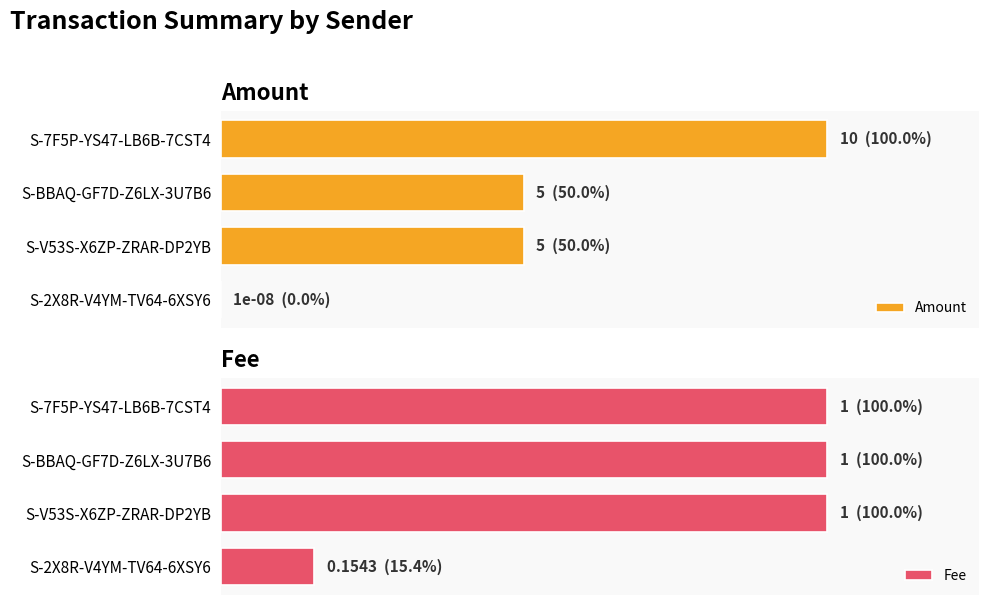

What is the maximum value shown in the chart?

10.0